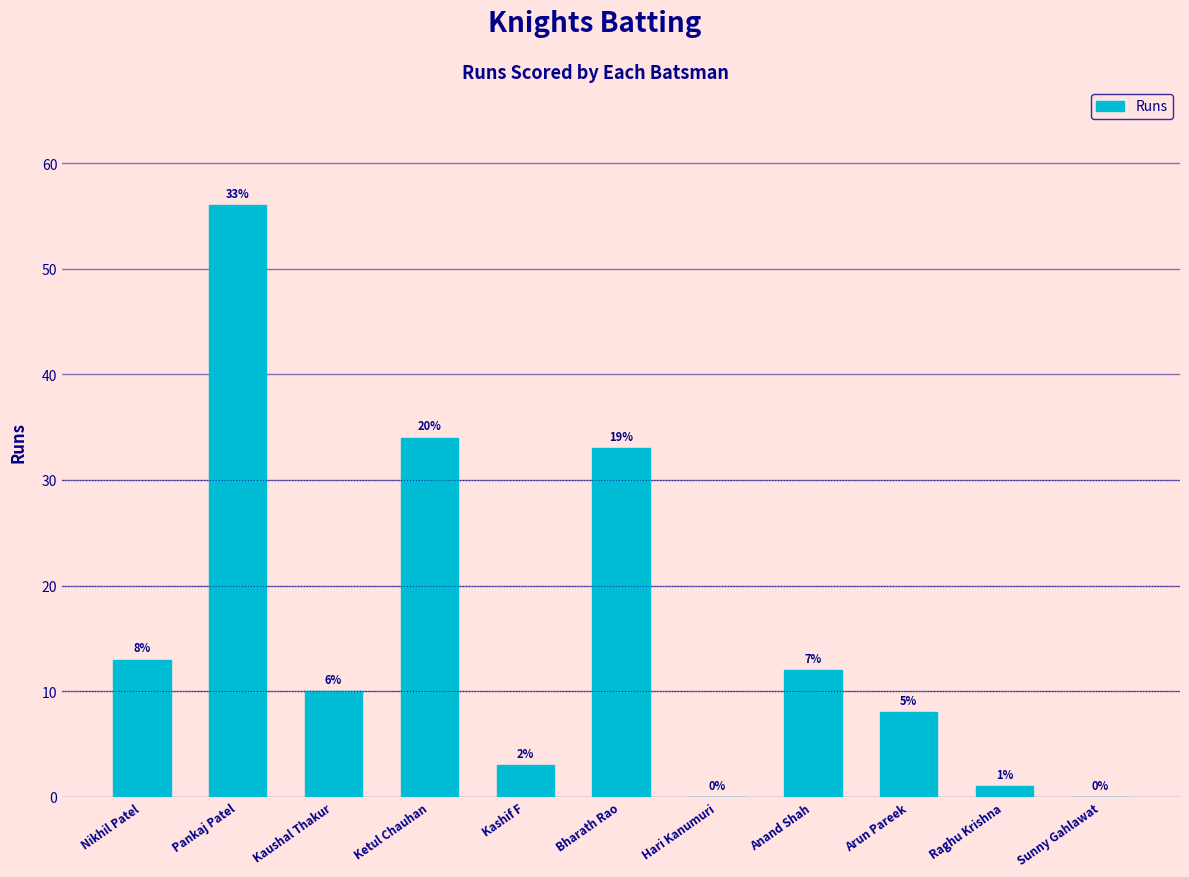

What is the sum of the values at Ketul Chauhan and Raghu Krishna?

35